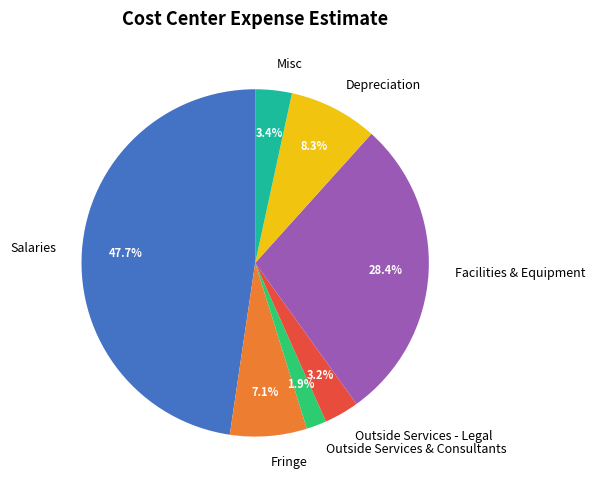

Which has a higher value, Outside Services & Consultants or Misc?

Misc